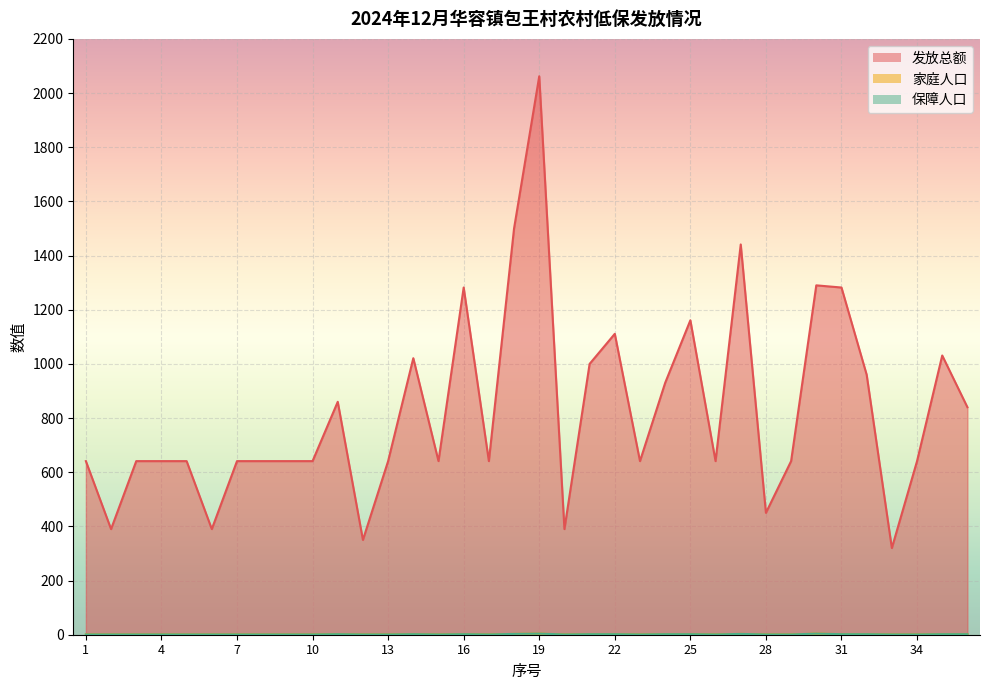

List the labels in order of 家庭人口 value, smallest first.

1, 2, 3, 4, 5, 6, 7, 8, 9, 10, 12, 13, 15, 17, 20, 23, 26, 28, 29, 33, 34, 11, 14, 16, 21, 22, 24, 25, 31, 32, 35, 36, 18, 27, 19, 30